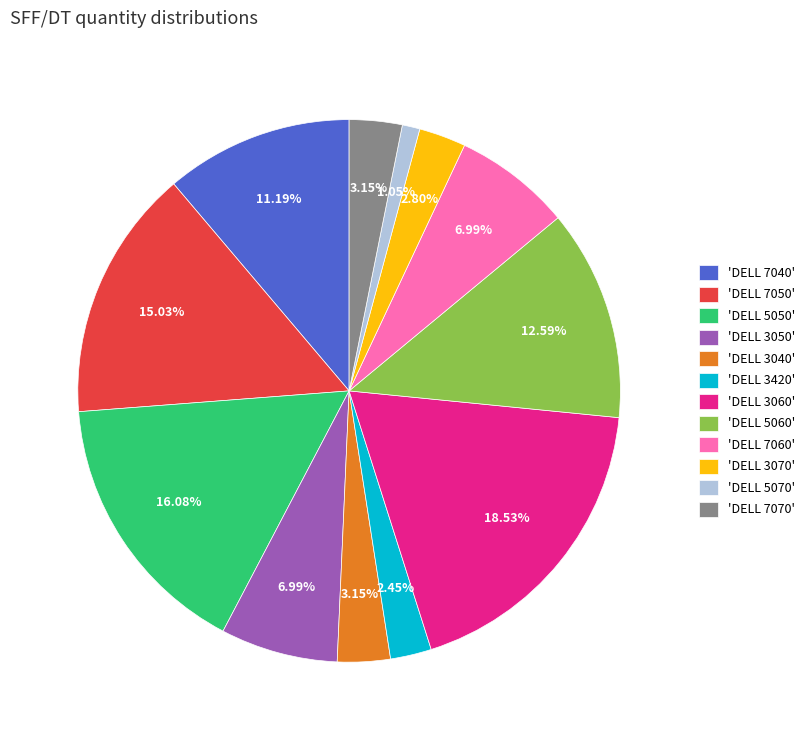

What is the ratio of the value at 'DELL 5060' to the value at 'DELL 7050'?

0.8